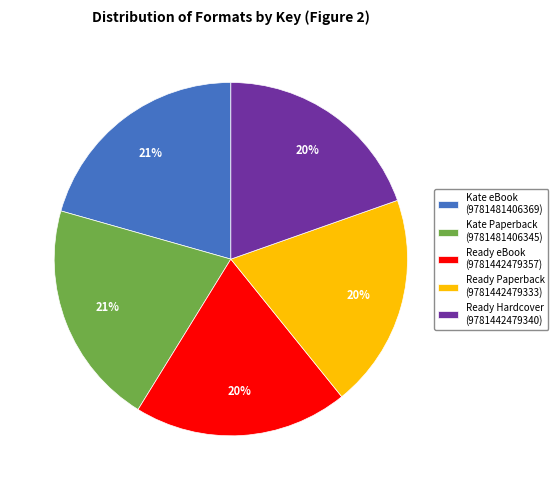

Is there any slice that represents more than half of the pie?

No